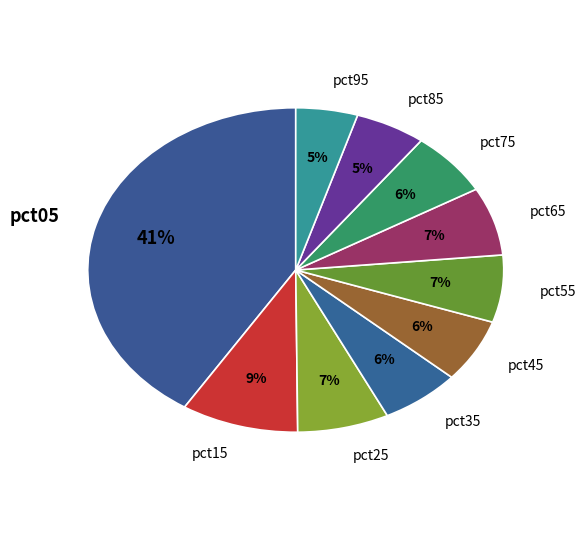

Which category has the biggest portion of the pie?

pct05